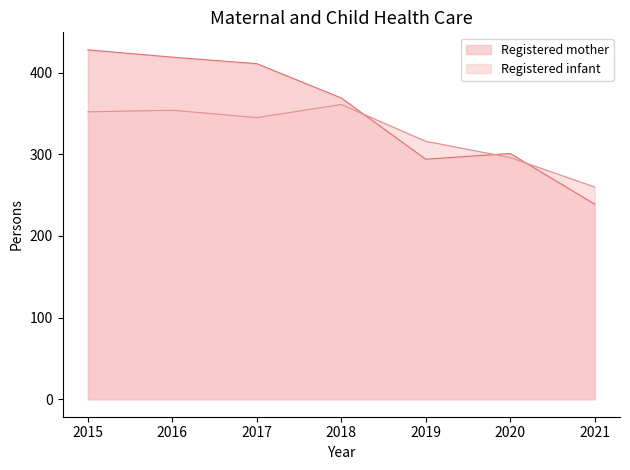

True or false: Registered mother has more than 1 interior local peaks.

False